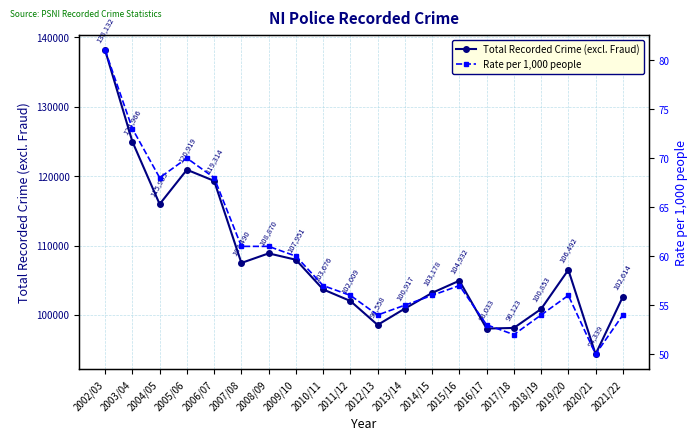

Rank the series by their average value, from highest to lowest.

Total Recorded Crime (excl. Fraud), Rate per 1,000 people